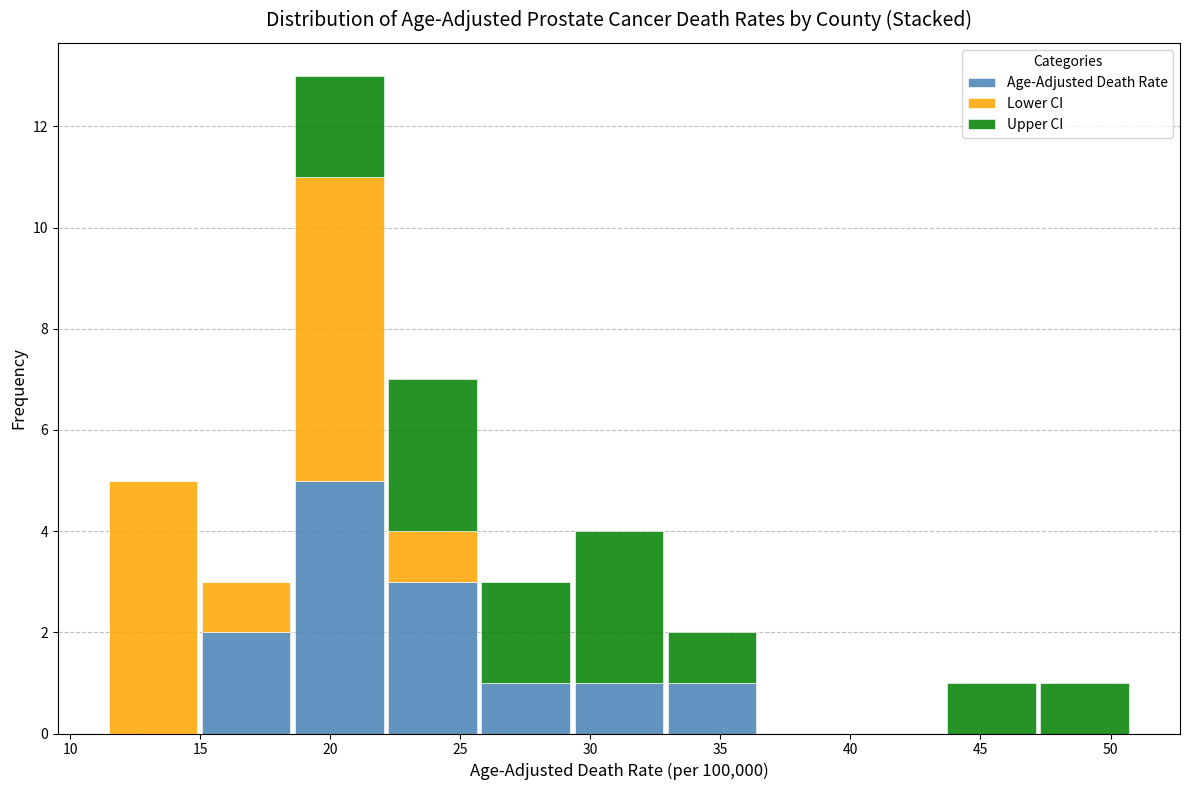

Reading left to right, transcribe this chart: for each stacked bar, give the range it covers on the x-axis and its total height. Neither the bar edges nor the heights are printed on the chart, so give them approximately, as read against the axes.

11.5 to 15.0: 5
15.0 to 18.5: 3
18.5 to 22.0: 13
22.0 to 25.5: 7
25.5 to 29.5: 3
29.5 to 33.0: 4
33.0 to 36.5: 2
36.5 to 40.0: 0
40.0 to 43.5: 0
43.5 to 47.0: 1
47.0 to 51.0: 1